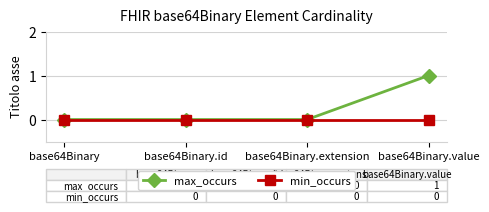

Reading left to right, what are all the values shown in this chart?

max_occurs: 0	0	0	1
min_occurs: 0	0	0	0